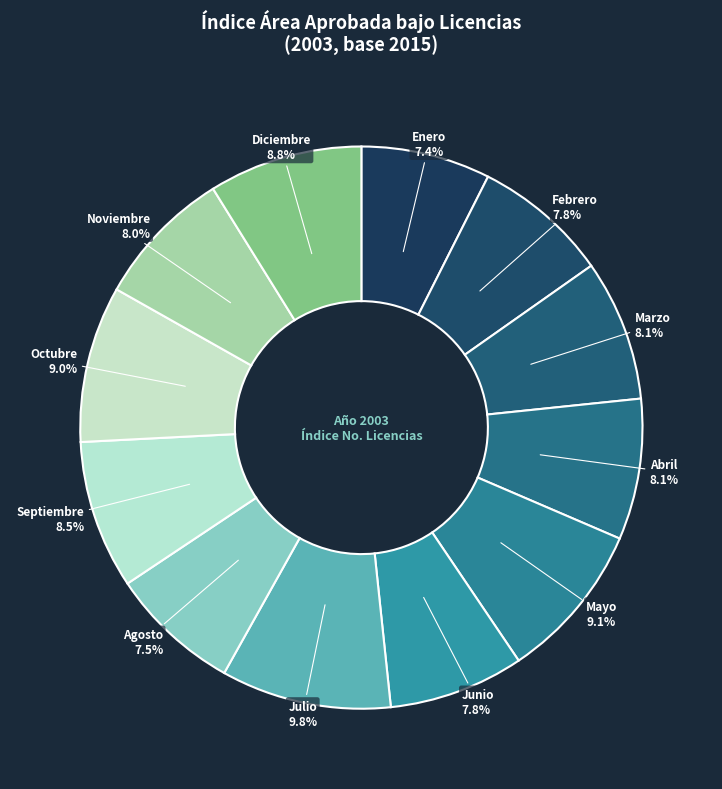

What percentage do Abril and Junio together represent?

15.9%